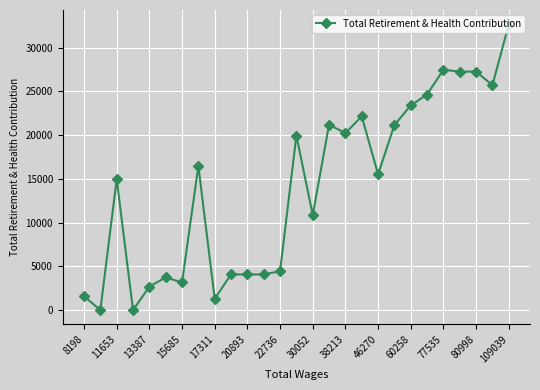

What is the value of the 23rd point from the left?

27479